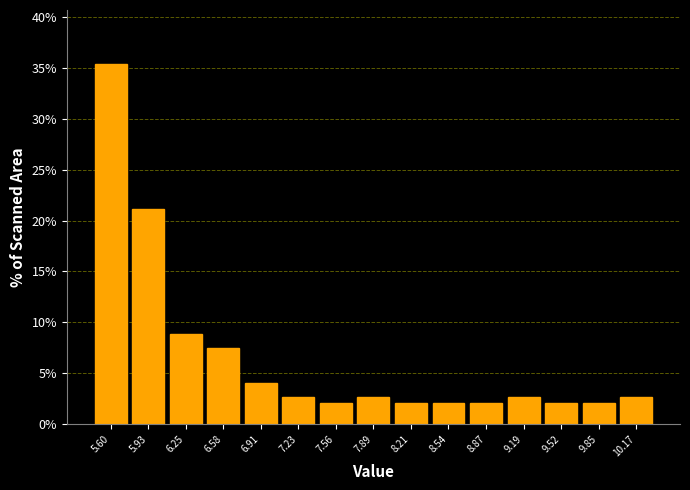

Reading left to right, transcribe all the data shown in this chart.

35.4	21.1	8.8	7.5	4.1	2.7	2.0	2.7	2.0	2.0	2.0	2.7	2.0	2.0	2.7